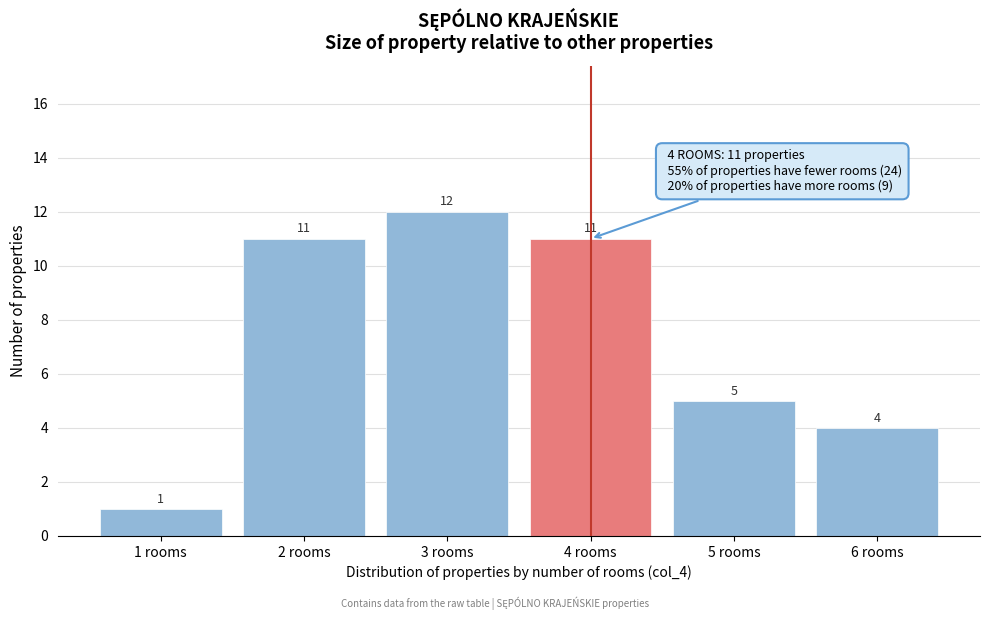

Reading right to left, transcribe all the data shown in this chart.

4	5	11	12	11	1